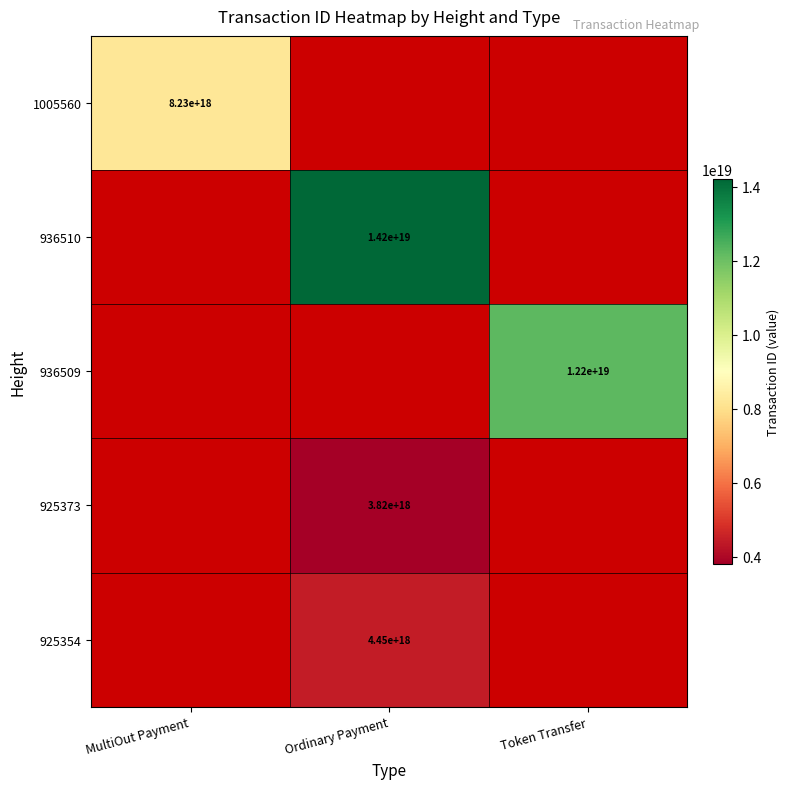

Which label corresponds to the smallest value in the chart?

Ordinary Payment